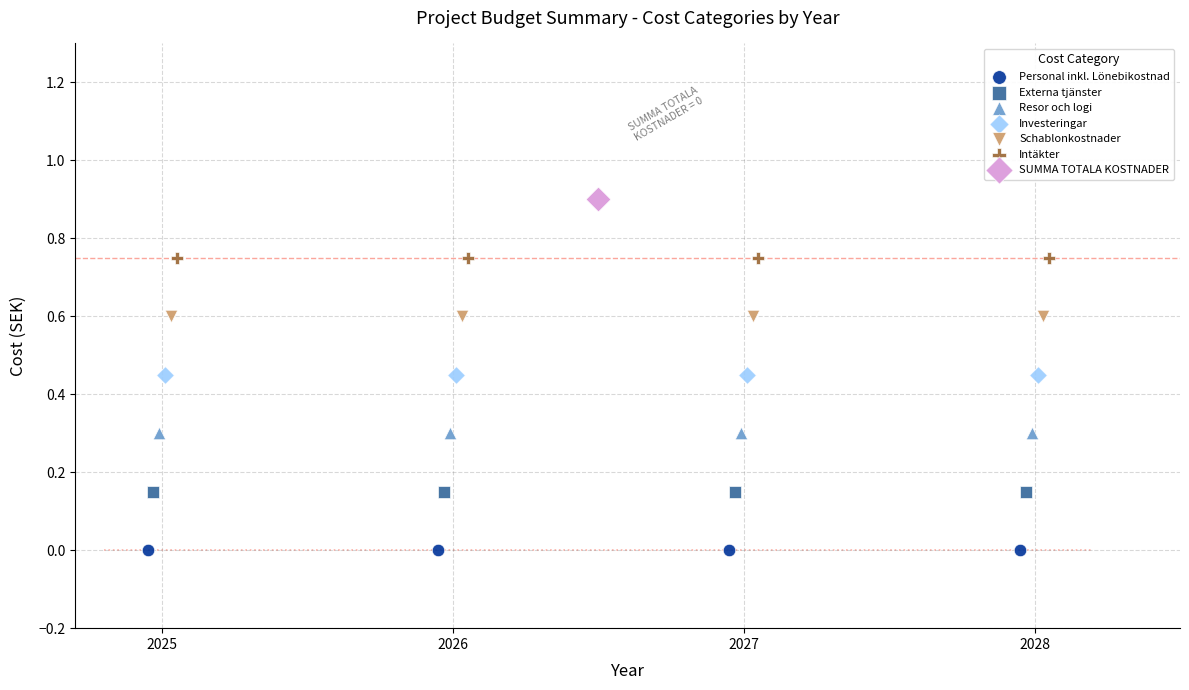

Which series contains the lowest Y value?

Personal inkl. Lönebikostnad